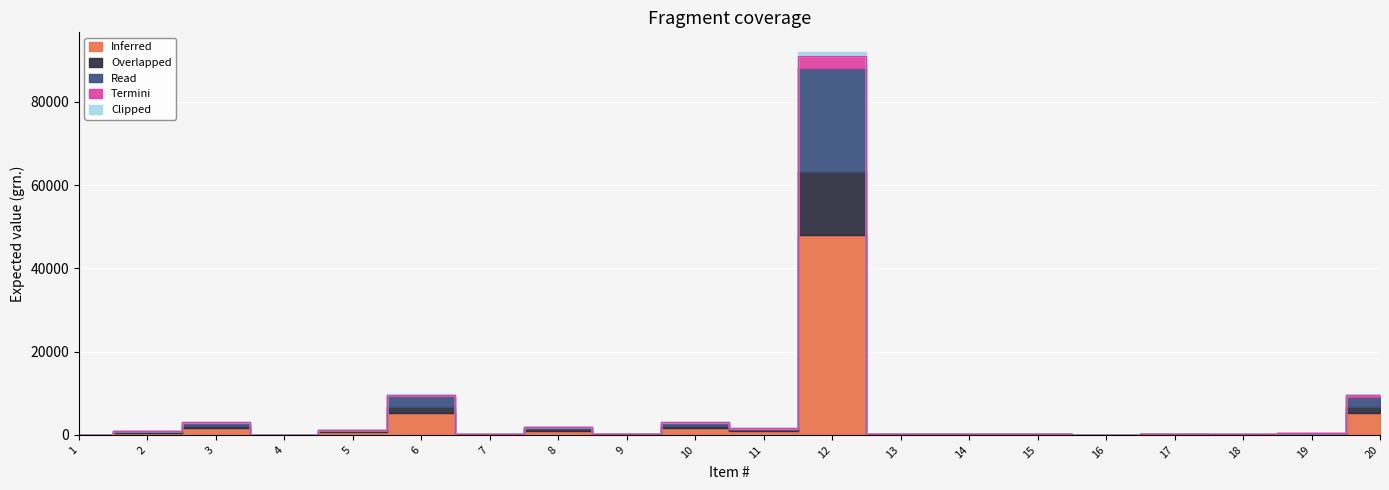

Is the value of Overlapped at 18 greater than the value of Inferred at 1?

Yes